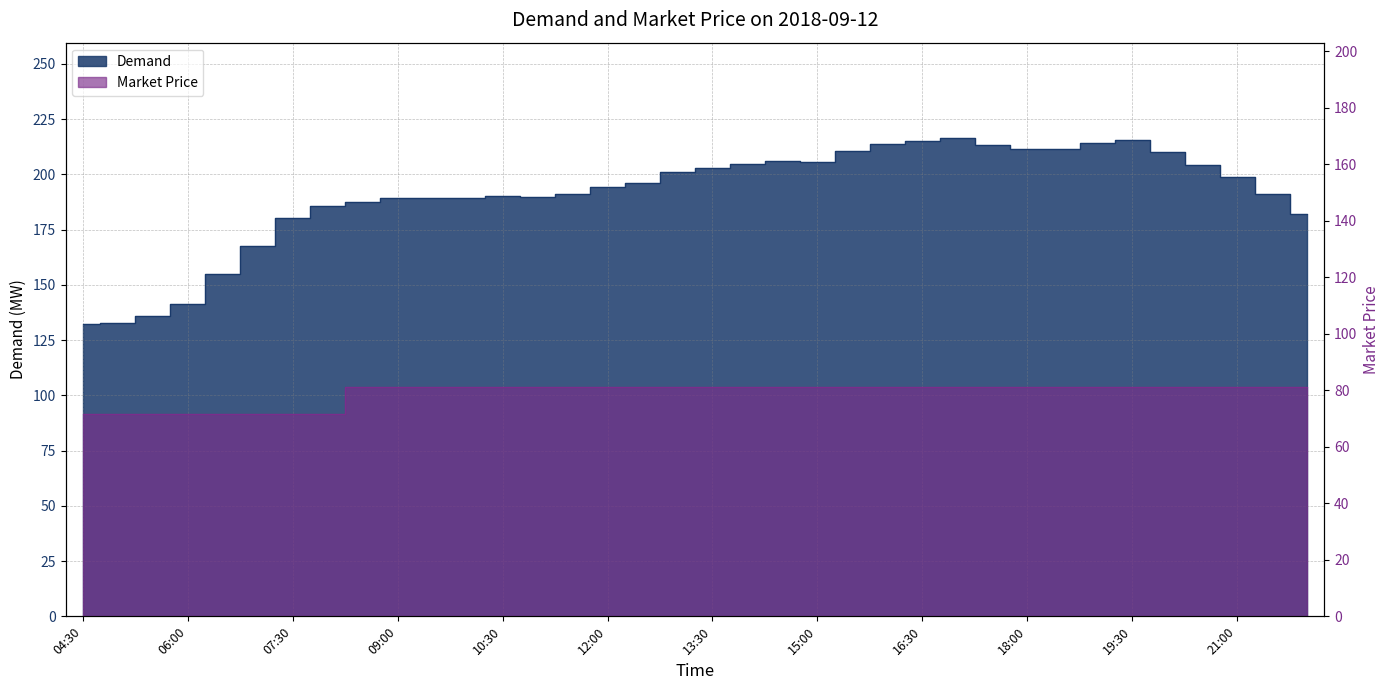

True or false: Demand has a value of 211.5 at 18:00.

True